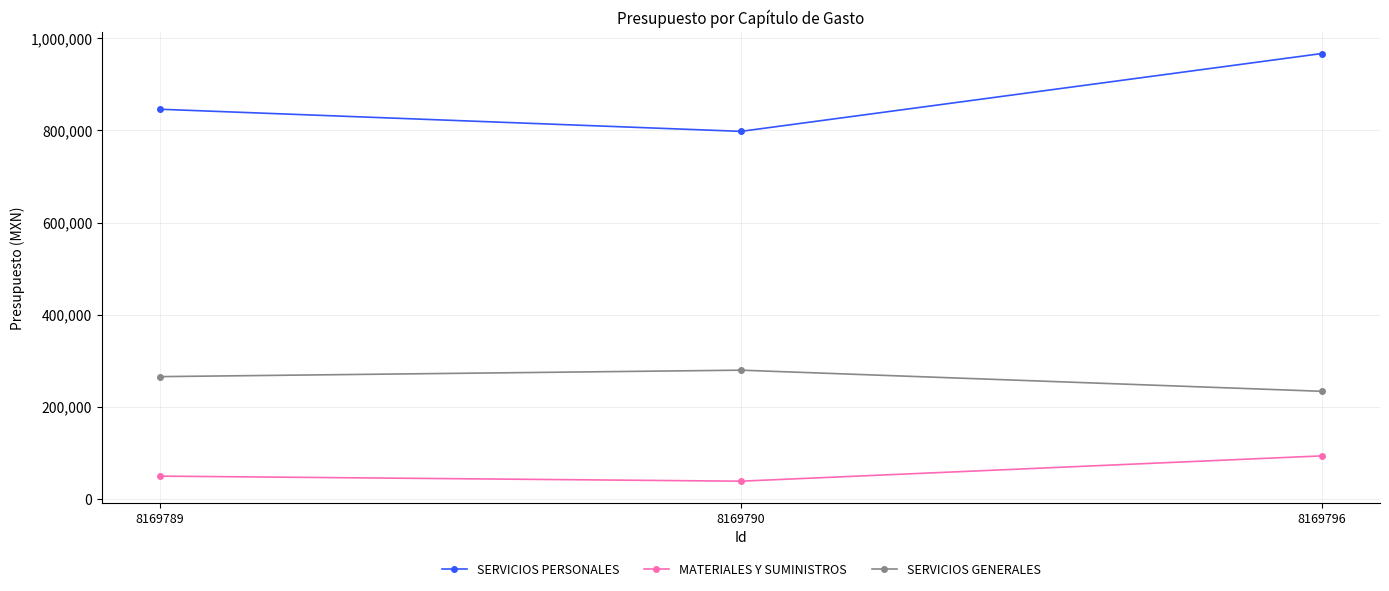

Reading right to left, list all the values displayed in this chart.

SERVICIOS PERSONALES: 966997.1	797933.4	845945.5
MATERIALES Y SUMINISTROS: 93201.0	38256.0	49256.0
SERVICIOS GENERALES: 233445.9	279328.9	265300.2